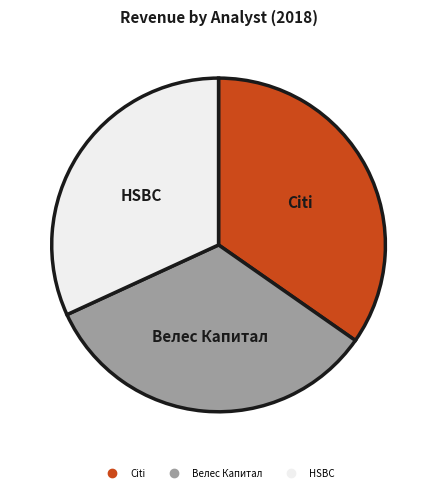

Count the number of slices in the pie.

3